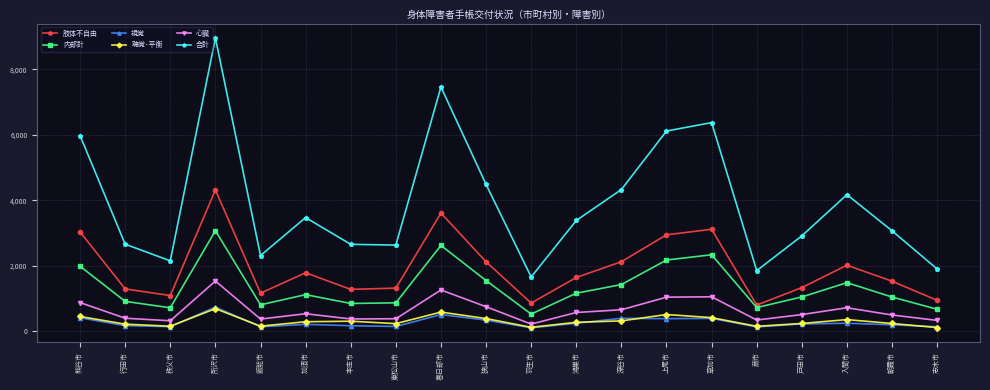

True or false: 視覚 and 肢体不自由 intersect in this chart.

False